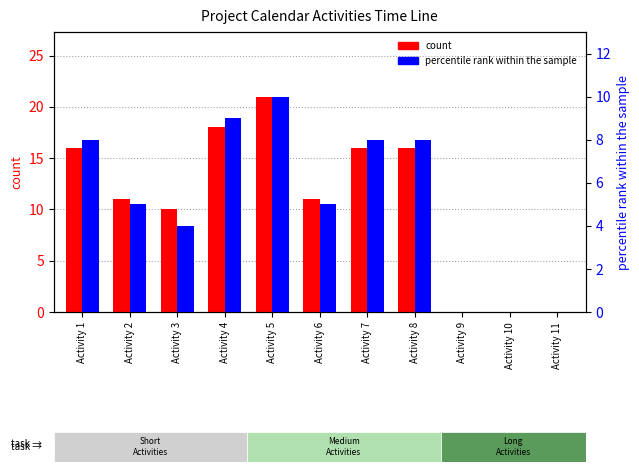

Rank the series by their average value, from lowest to highest.

percentile rank within the sample, count